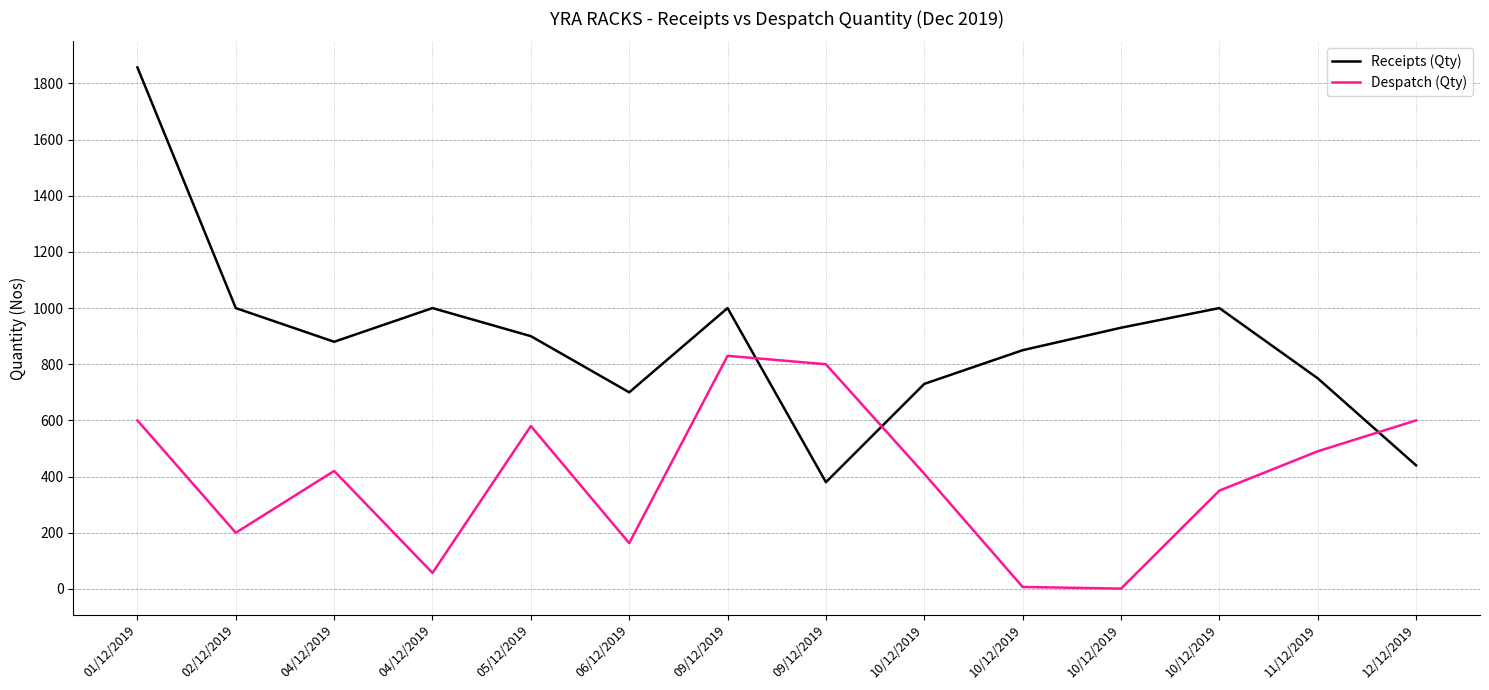

The Despatch (Qty) series shows 580 at 05/12/2019. True or false?

True